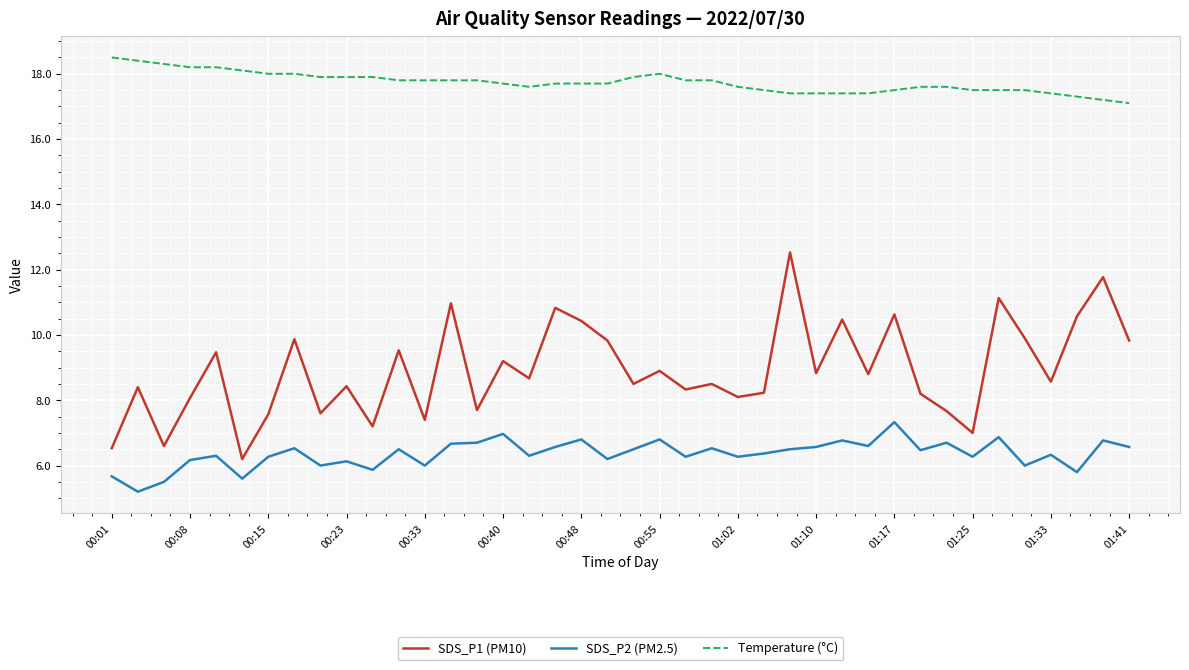

Which series has the largest total across all categories?

Temperature (°C)